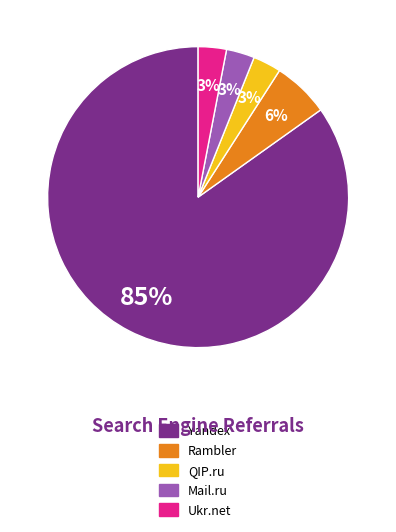

Is the sum of Yandex and Mail.ru greater than half?

Yes